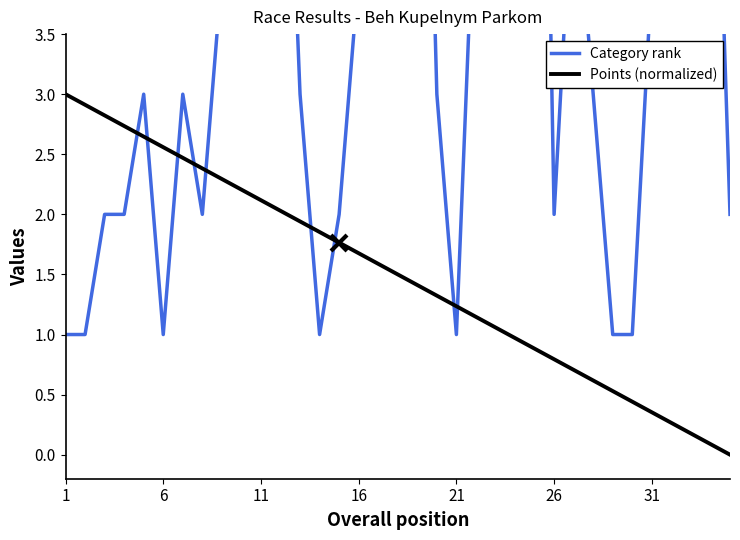

The value of Points (normalized) at 26 is 0.8. True or false?

True